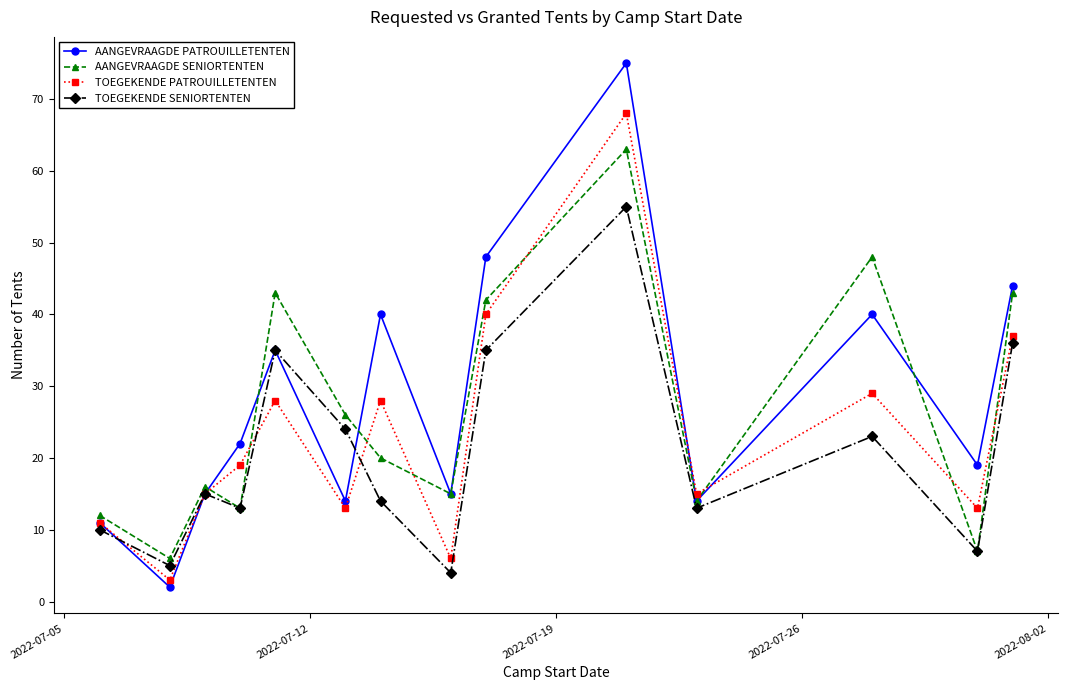

In TOEGEKENDE SENIORTENTEN, how many points are lower than both neighbors (excluding endpoints)?

5